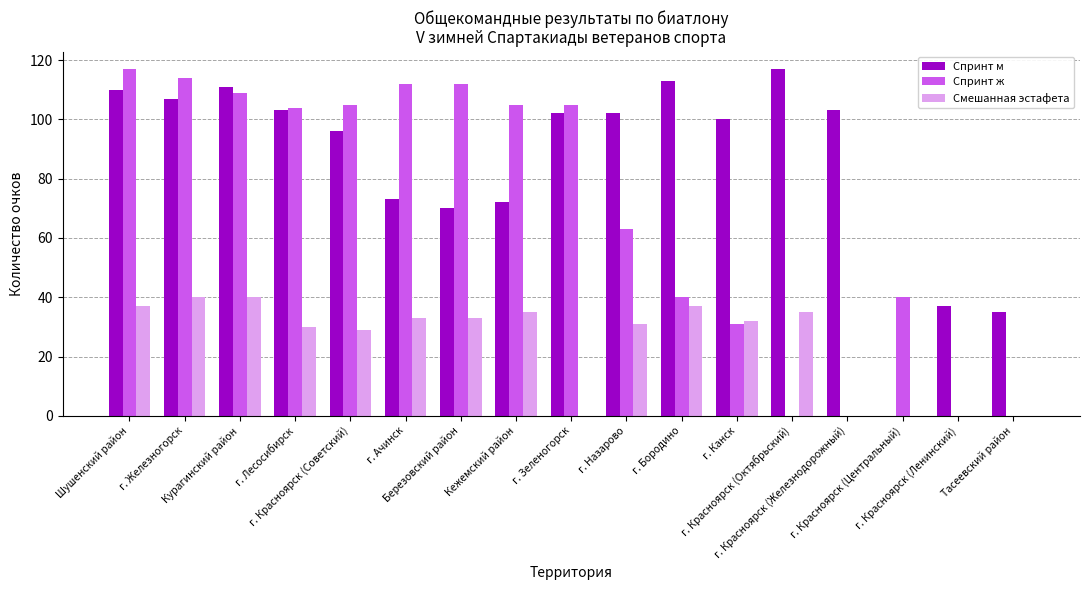

How many categories are shown in the chart?

17